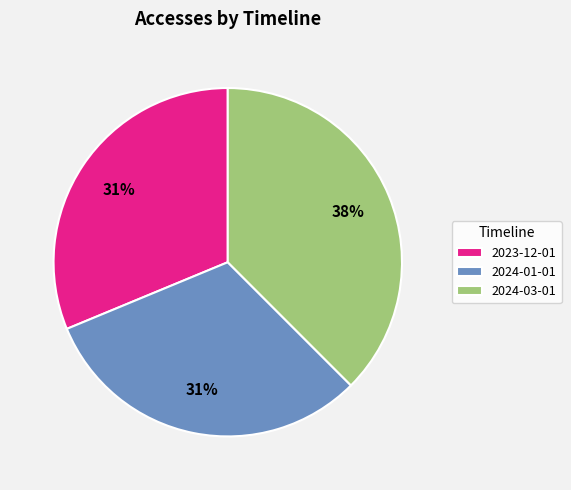

How many slices are in this pie chart?

3